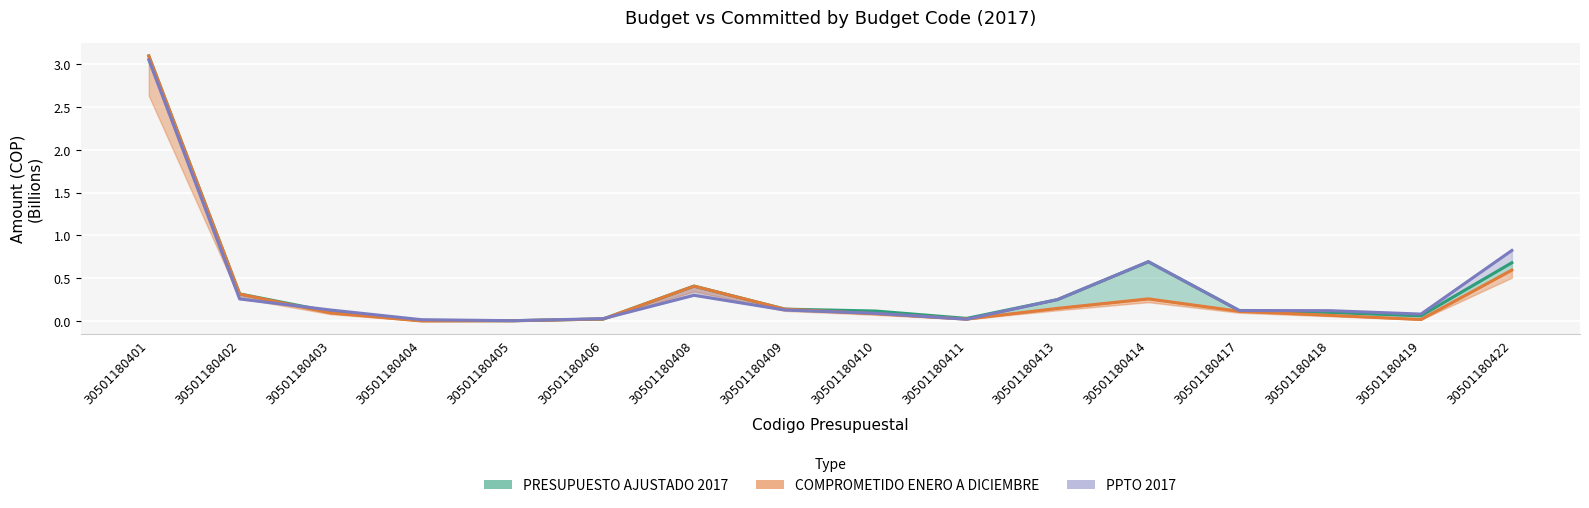

Is the value of PRESUPUESTO AJUSTADO 2017 at 30501180410 greater than the value of COMPROMETIDO ENERO A DICIEMBRE at 30501180409?

No